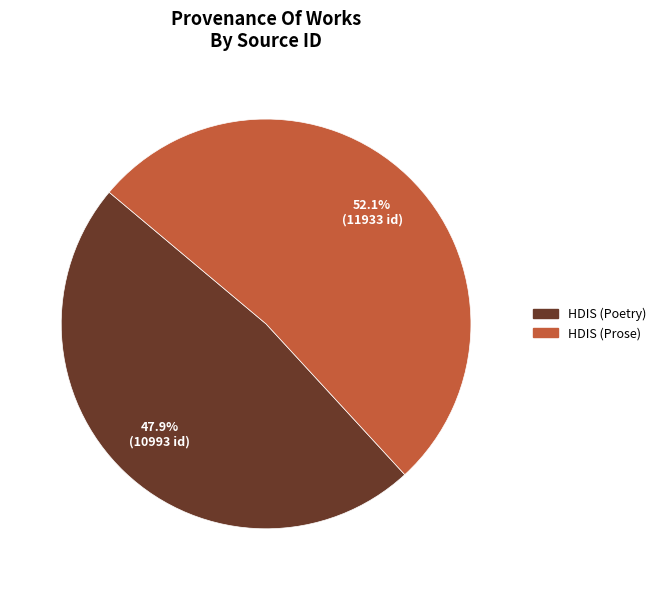

What is the total percentage of HDIS (Prose) and HDIS (Poetry)?

100.0%